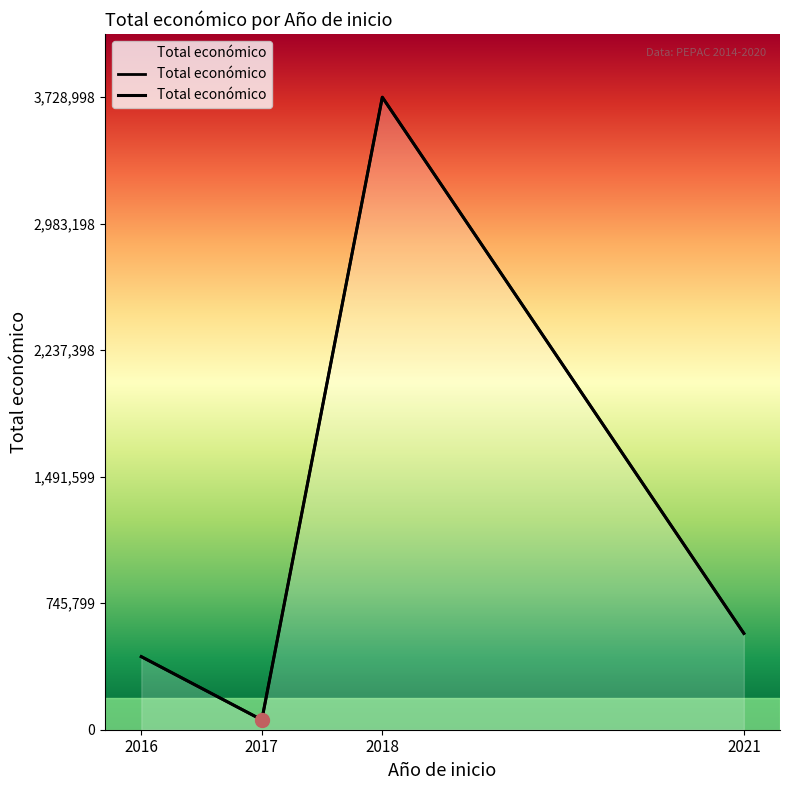

Between 2018 and 2016, which is larger?

2018